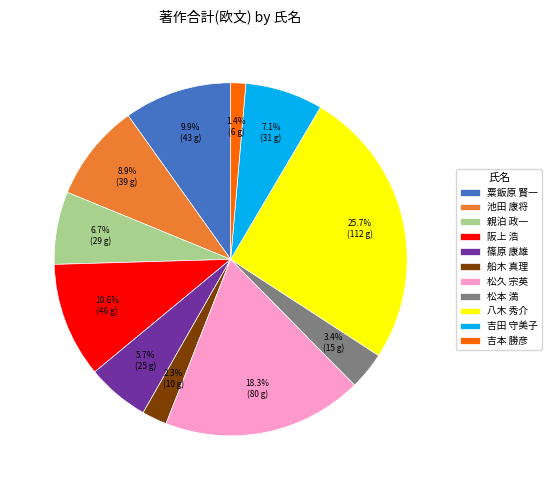

Does 松久 宗英 represent more than half of the total?

No